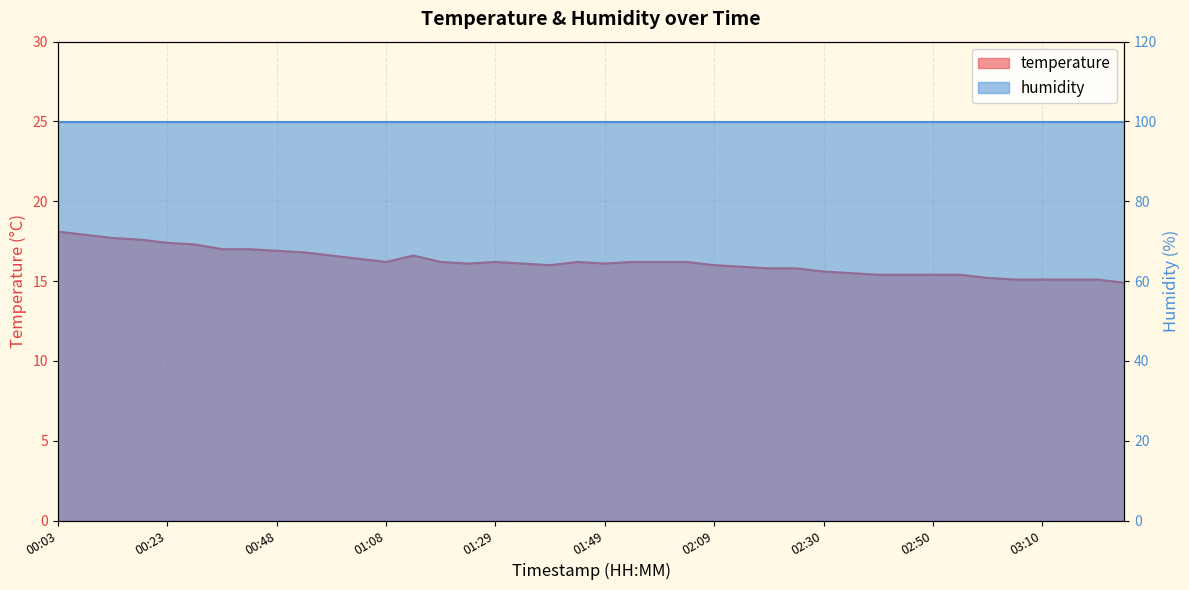

Which category has the highest value across all series?

00:03